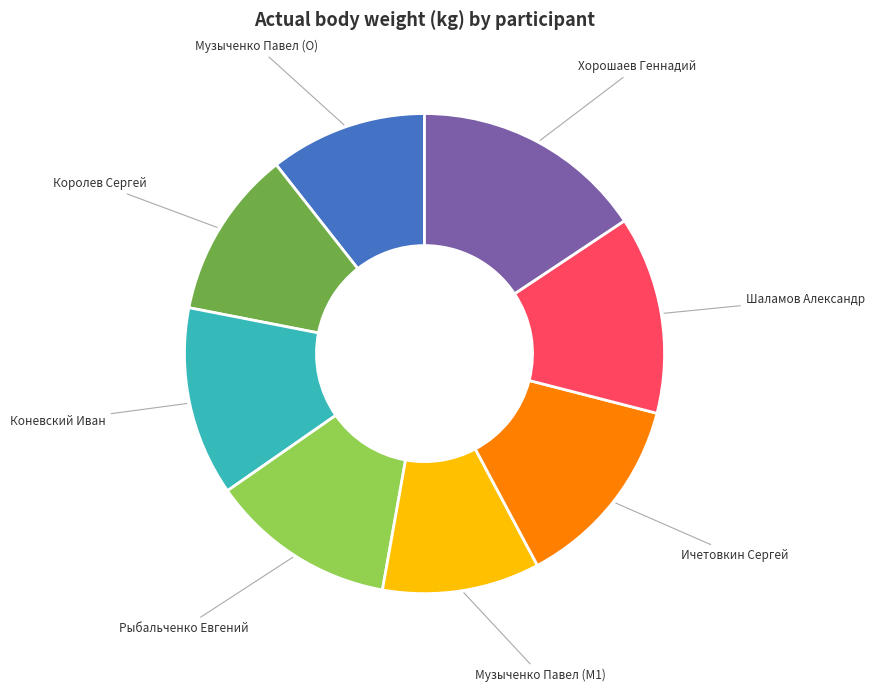

Does any single category account for the majority?

No